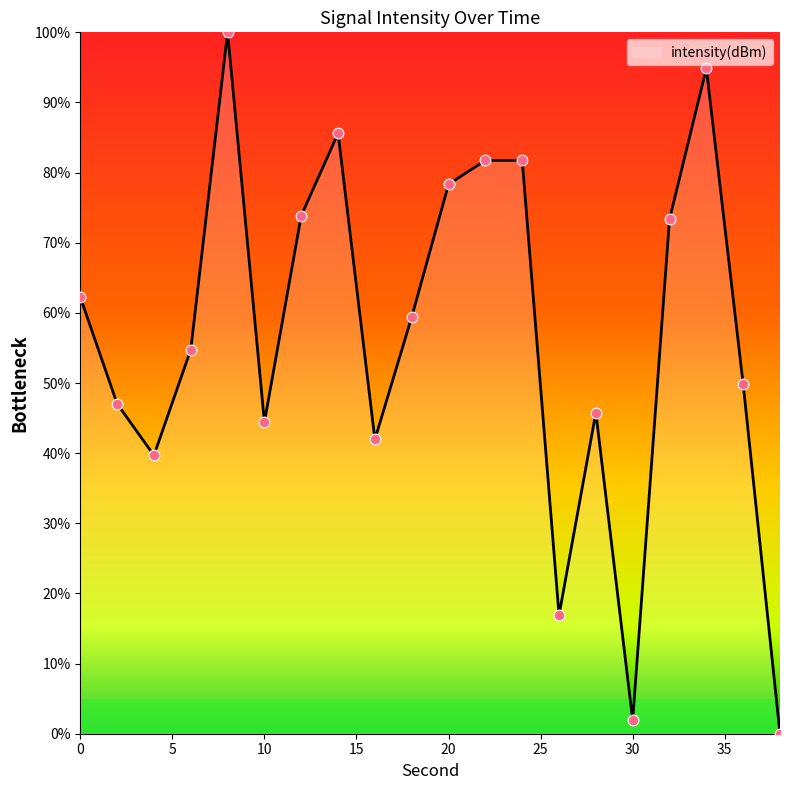

What is the difference between the maximum and minimum values?

100.0